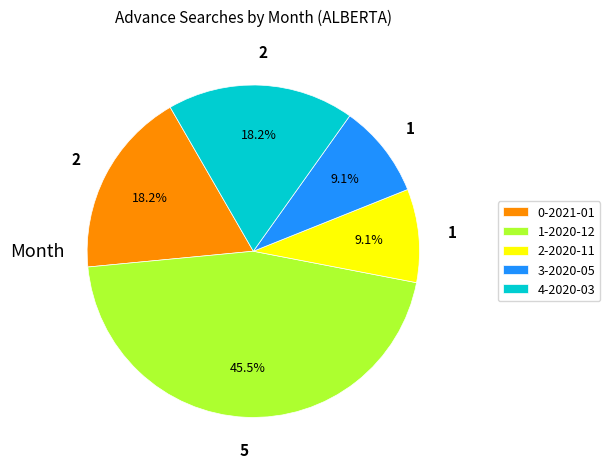

Between 3-2020-05 and 0-2021-01, which is larger?

0-2021-01